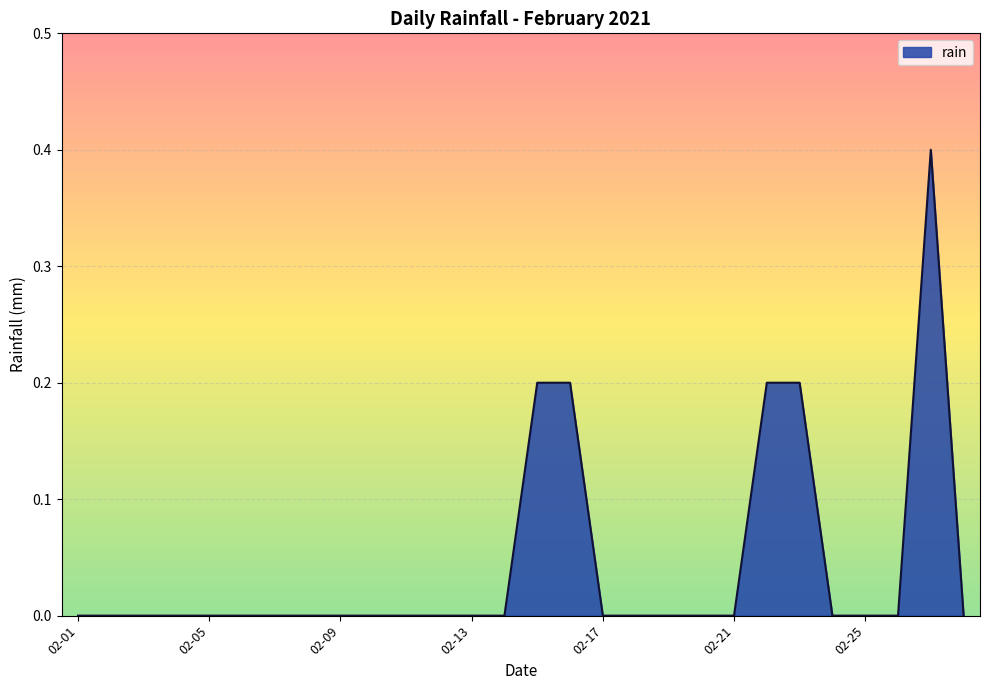

How many values are between 0 and 1?

28